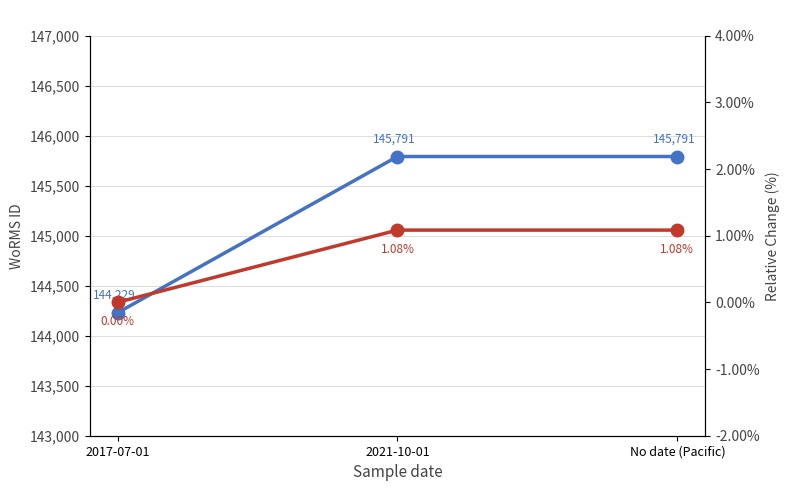

True or false: Relative Change (%) has a value of 0.4 at 2017-07-01.

False